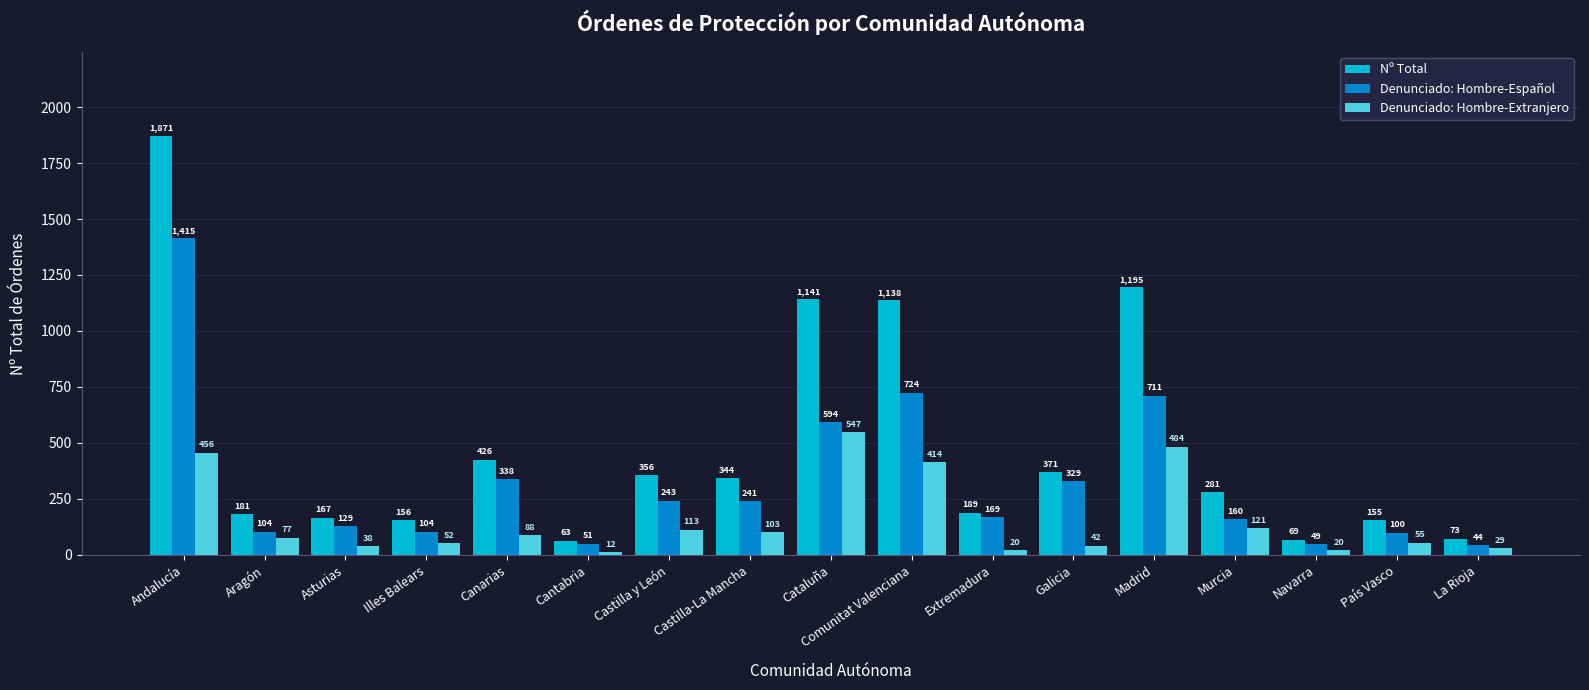

Which category has the highest value across all series?

Andalucía